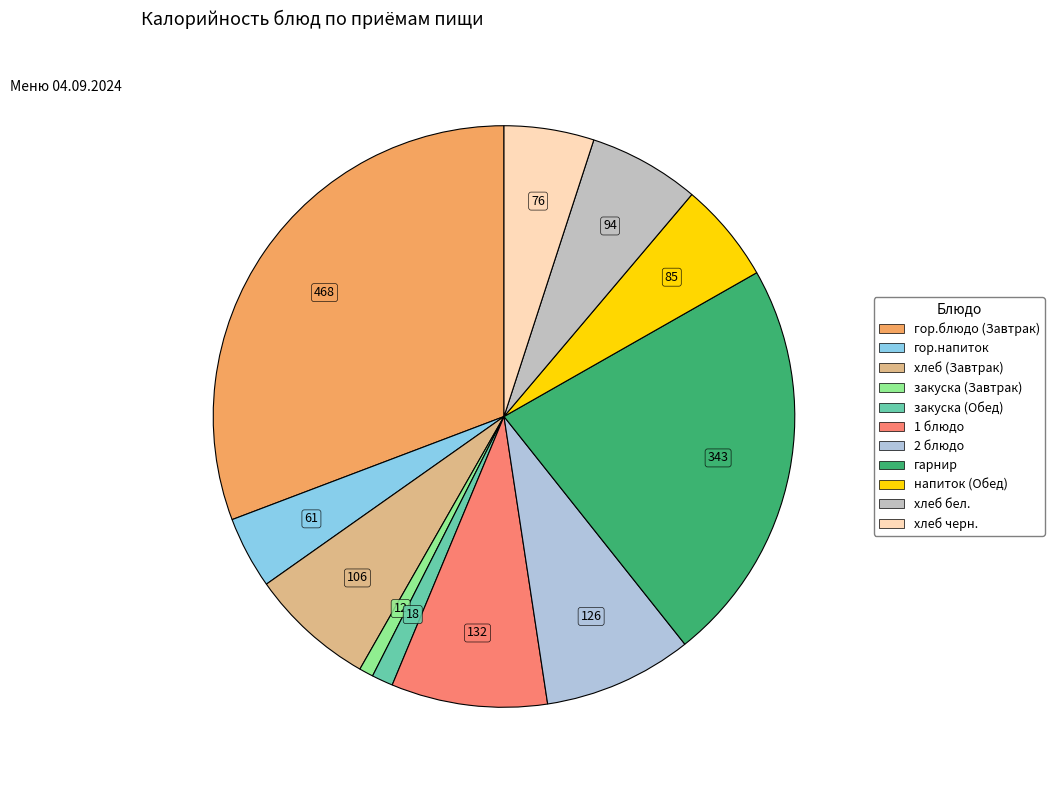

What portion of the pie excludes хлеб черн.?

95.0%